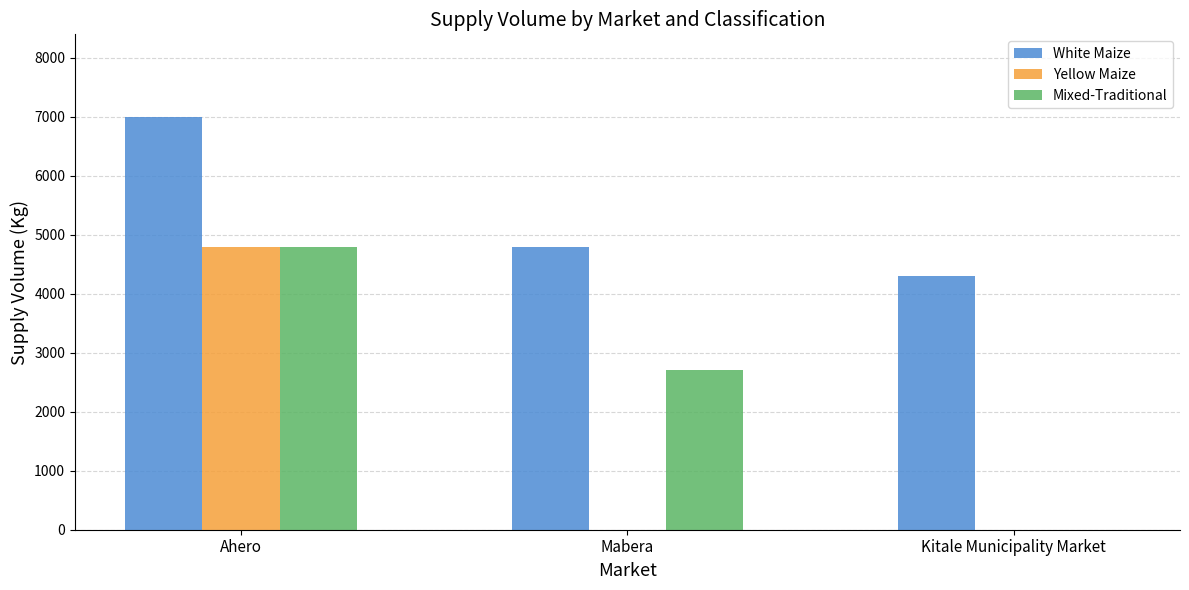

What is the sum of all Mixed-Traditional values?

7500